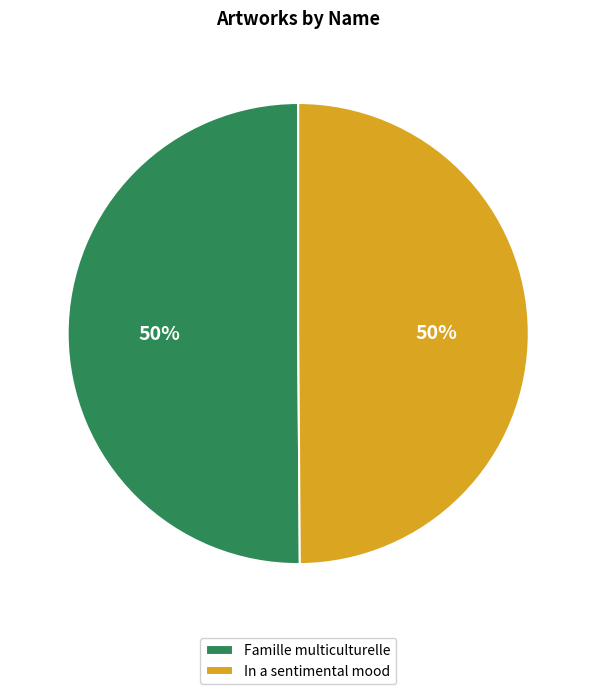

Do Famille multiculturelle and In a sentimental mood together represent more than half of the pie?

Yes